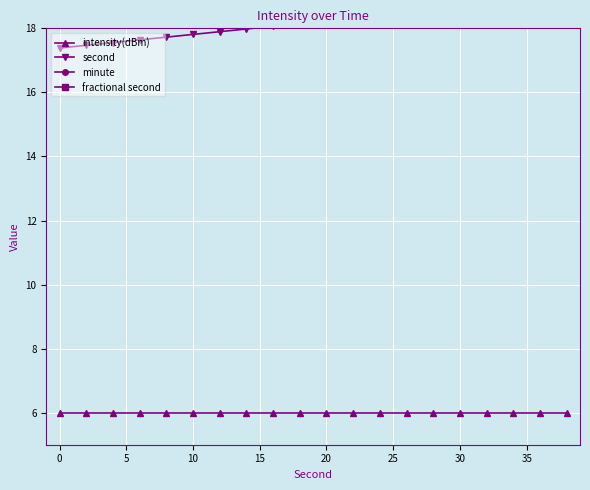

What is the approximate value of intensity(dBm) at 0?

6.0